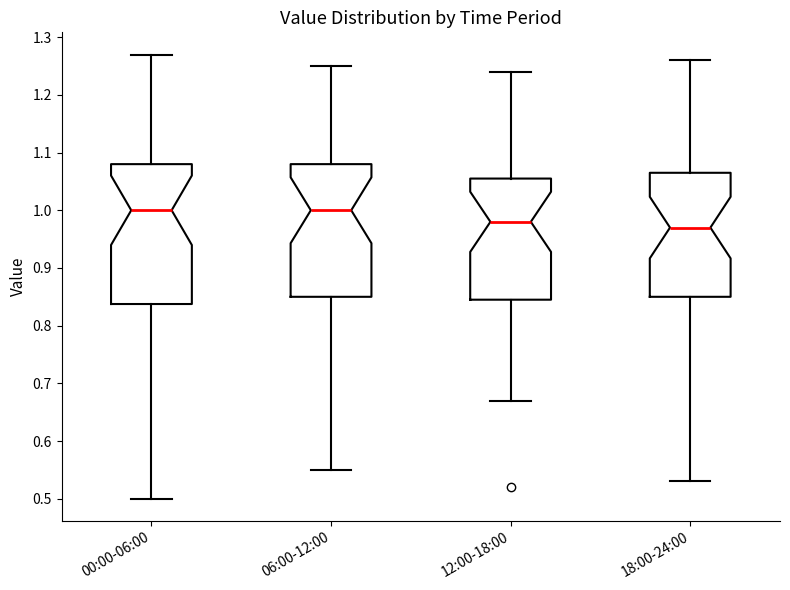

Reading left to right, read every box against the y-axis: the position of its median line, the range the box covers, and the ends of its whiskers. The values are not printed on the chart, so give them approximately, as read against the axis.

00:00-06:00: median 1.00, box 0.84 to 1.08, whiskers 0.50 to 1.27
06:00-12:00: median 1.00, box 0.85 to 1.08, whiskers 0.55 to 1.25
12:00-18:00: median 0.98, box 0.85 to 1.06, whiskers 0.67 to 1.24
18:00-24:00: median 0.97, box 0.85 to 1.07, whiskers 0.53 to 1.26